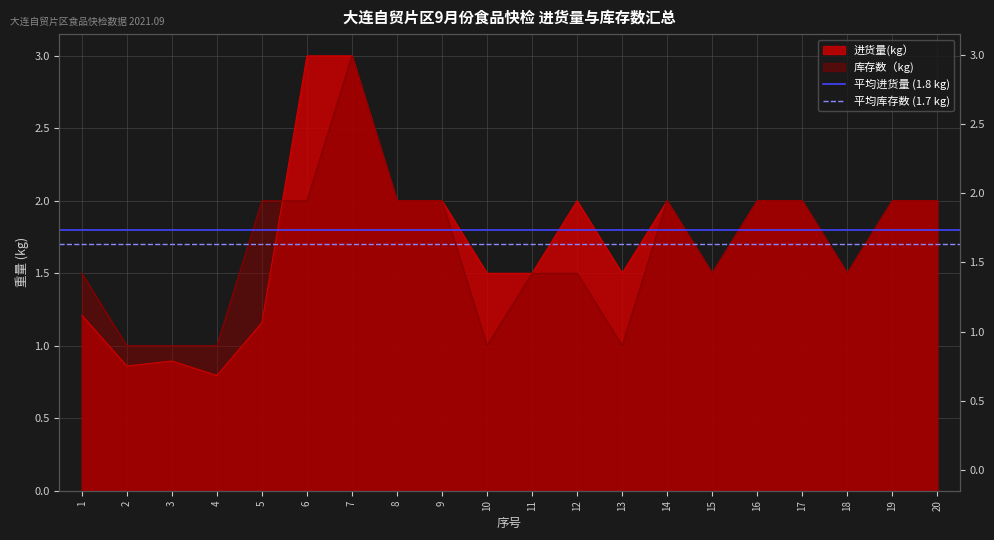

True or false: 平均库存数 (1.7 kg) has a value of 1.7 at 1.

True